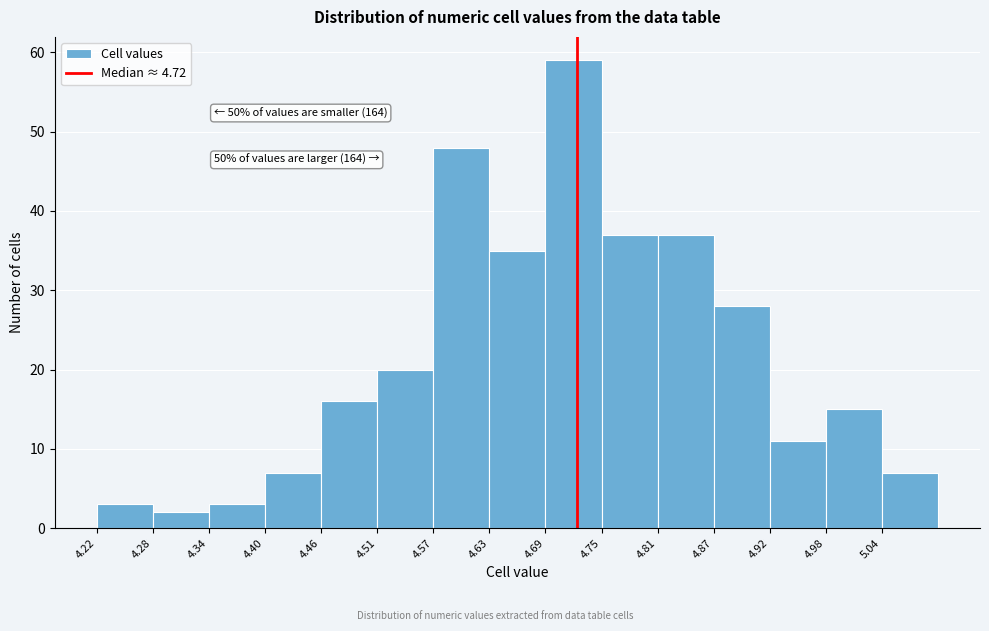

Which range on the x-axis has the tallest bar?

4.69 to 4.75